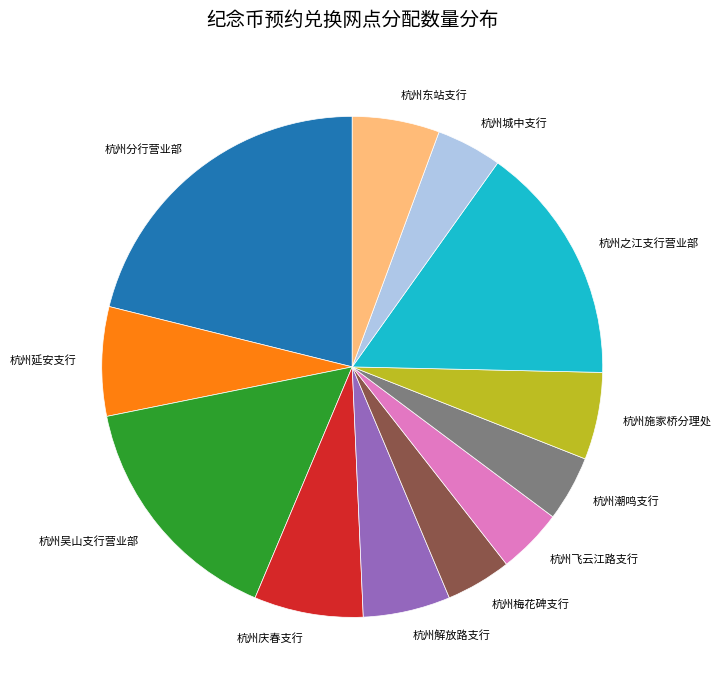

Do 杭州潮鸣支行 and 杭州梅花碑支行 together represent more than half of the pie?

No